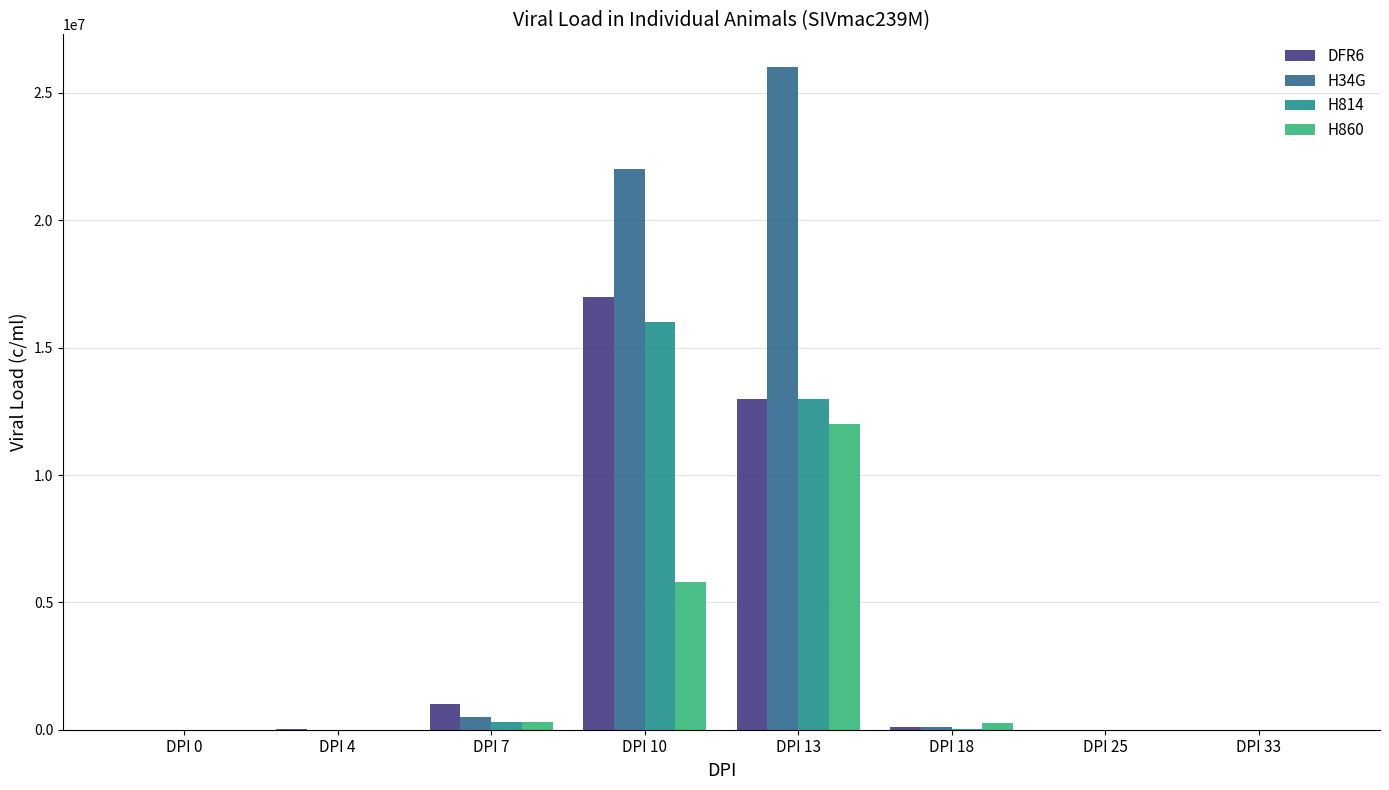

Which series has the largest total across all categories?

H34G